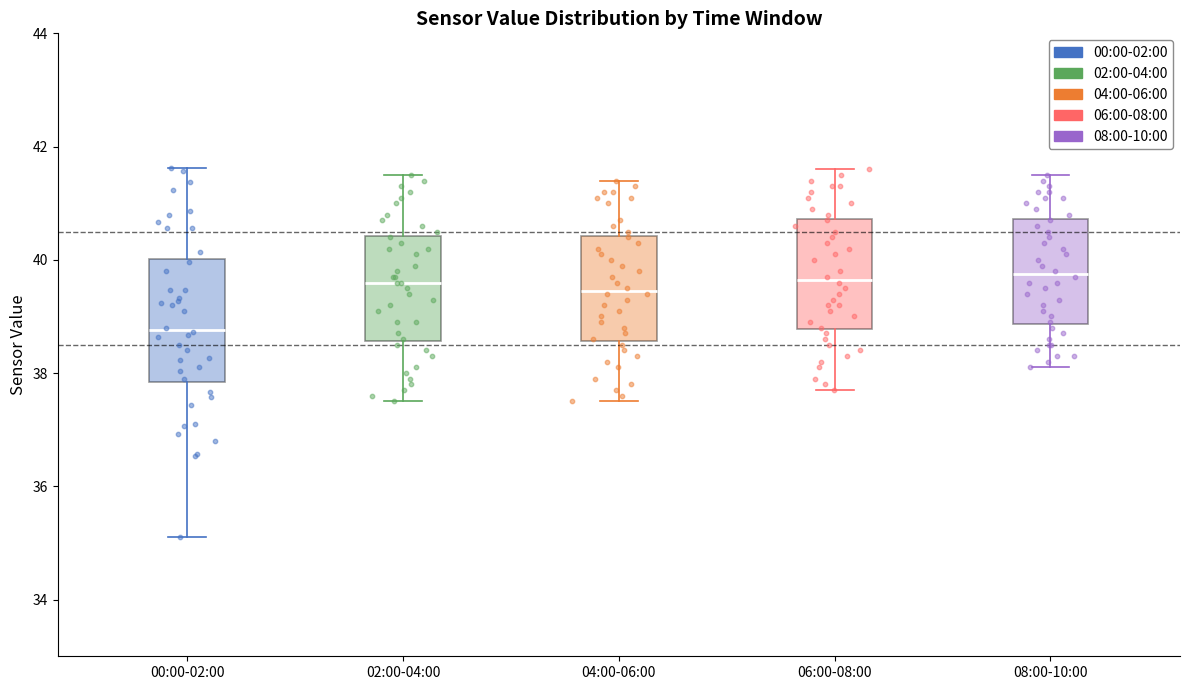

Reading left to right, transcribe this box plot: for each box, give where its median line is, the range the box spans, and where its two whiskers end, as read against the y-axis. The values are not printed on the chart, so give them approximately, as read against the axis.

00:00-02:00: median 38.8, box 37.8 to 40.0, whiskers 35.2 to 41.6
02:00-04:00: median 39.6, box 38.6 to 40.4, whiskers 37.6 to 41.6
04:00-06:00: median 39.4, box 38.6 to 40.4, whiskers 37.6 to 41.4
06:00-08:00: median 39.6, box 38.8 to 40.8, whiskers 37.8 to 41.6
08:00-10:00: median 39.8, box 38.8 to 40.8, whiskers 38.2 to 41.6